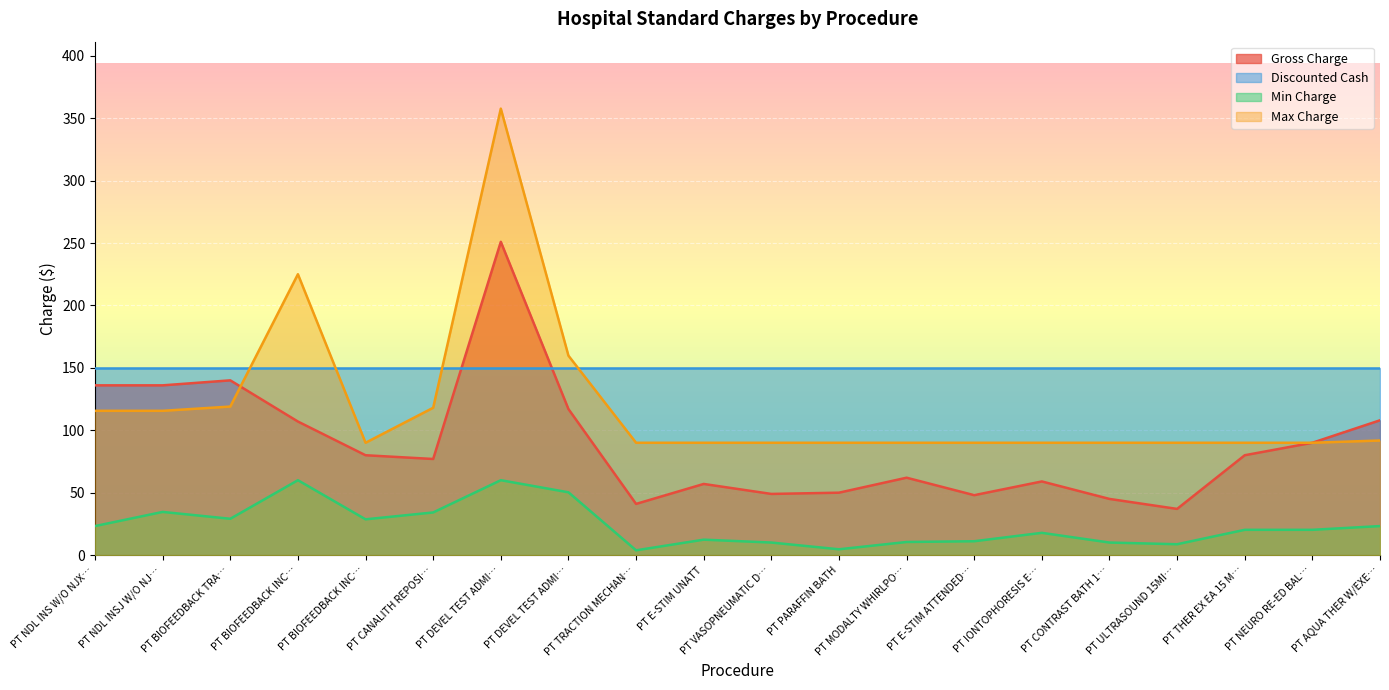

What is the label of the 9th point from the right?

PT PARAFFIN BATH